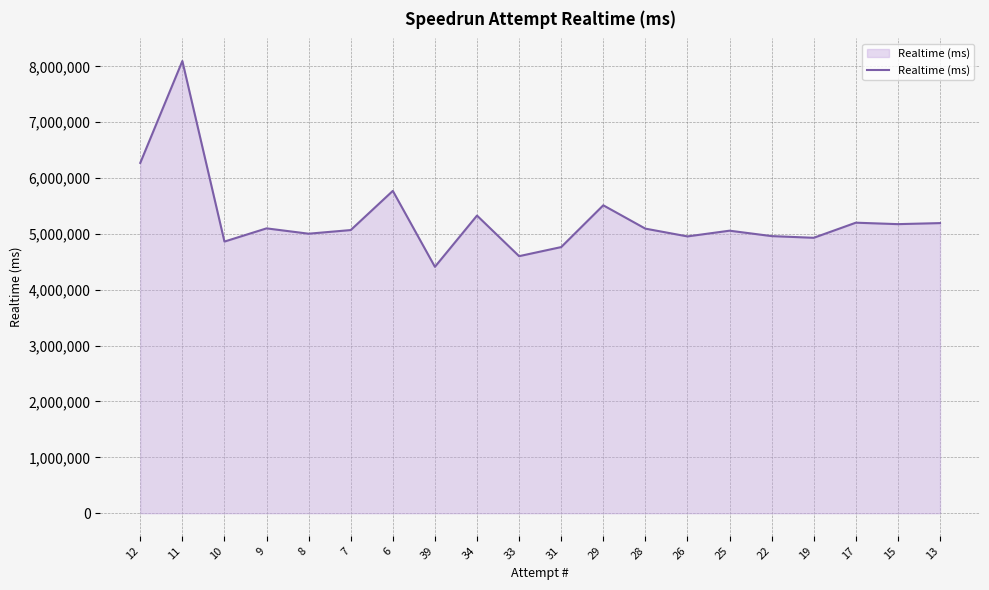

Between 33 and 10, which is larger?

10